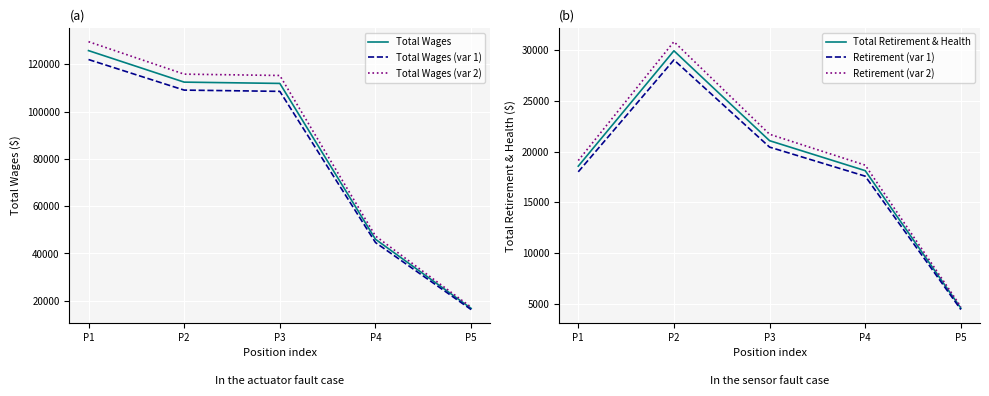

At P3, list the series in order from smallest to largest.

Retirement (var 1), Total Retirement & Health, Retirement (var 2), Total Wages (var 1), Total Wages, Total Wages (var 2)